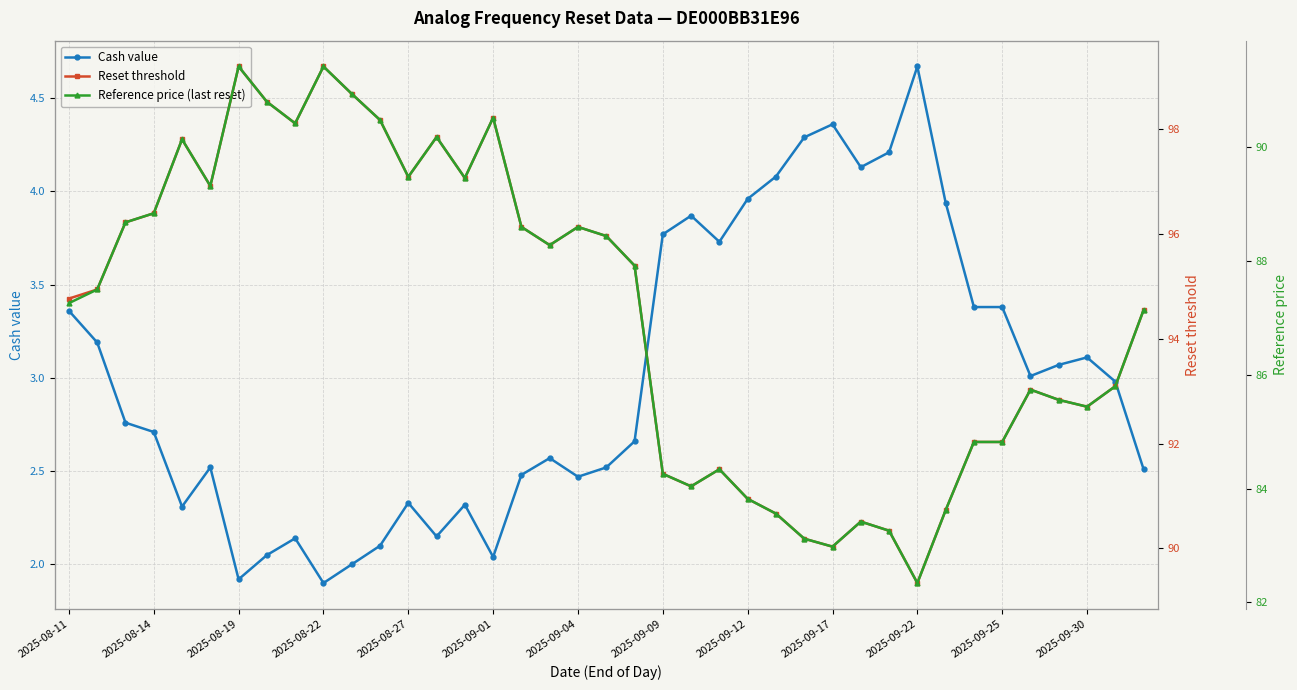

True or false: Reference price (last reset) and Reset threshold cross at least once.

False